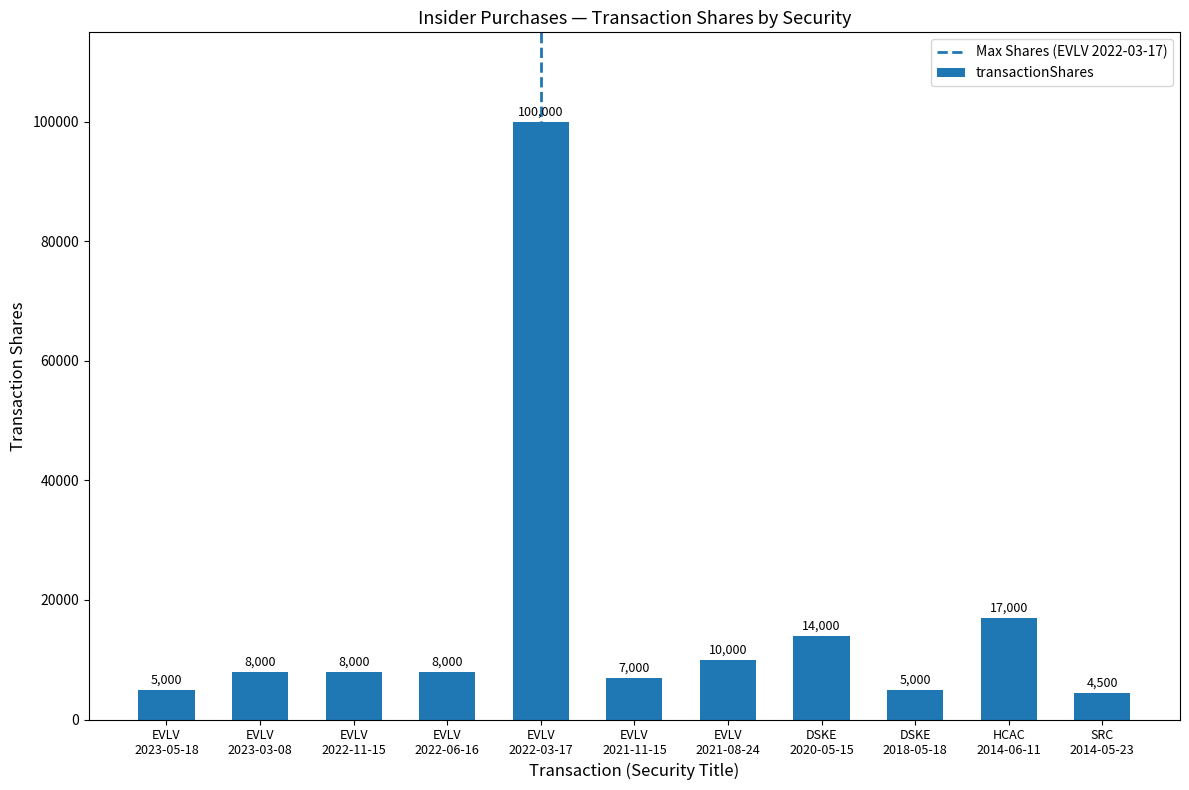

What is the value of the 6th bar from the left?

7000